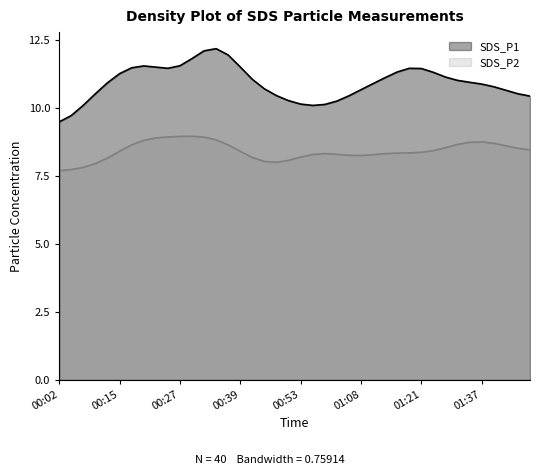

What are all the series names shown in the legend?

SDS_P1, SDS_P2